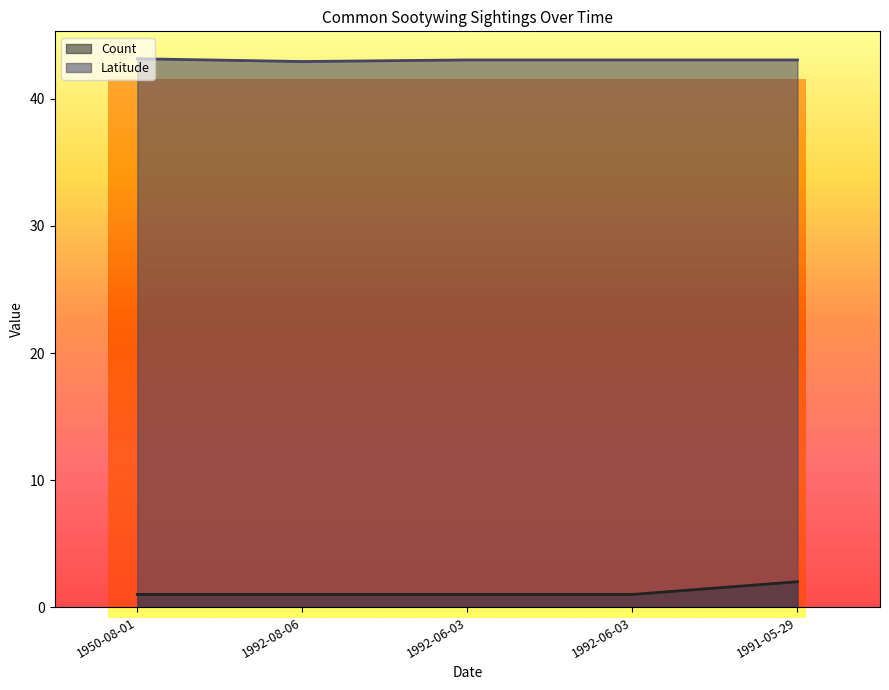

What value does the Count series have at 1950-08-01?

1.0